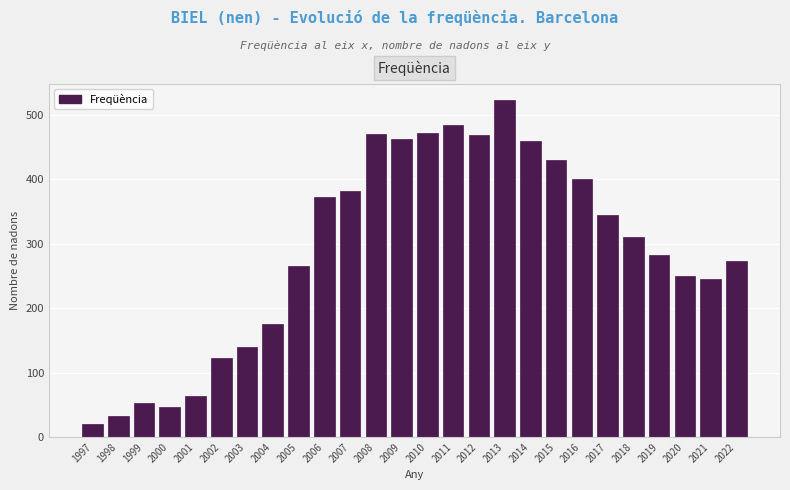

What is the value of the 2nd bar from the left?

32